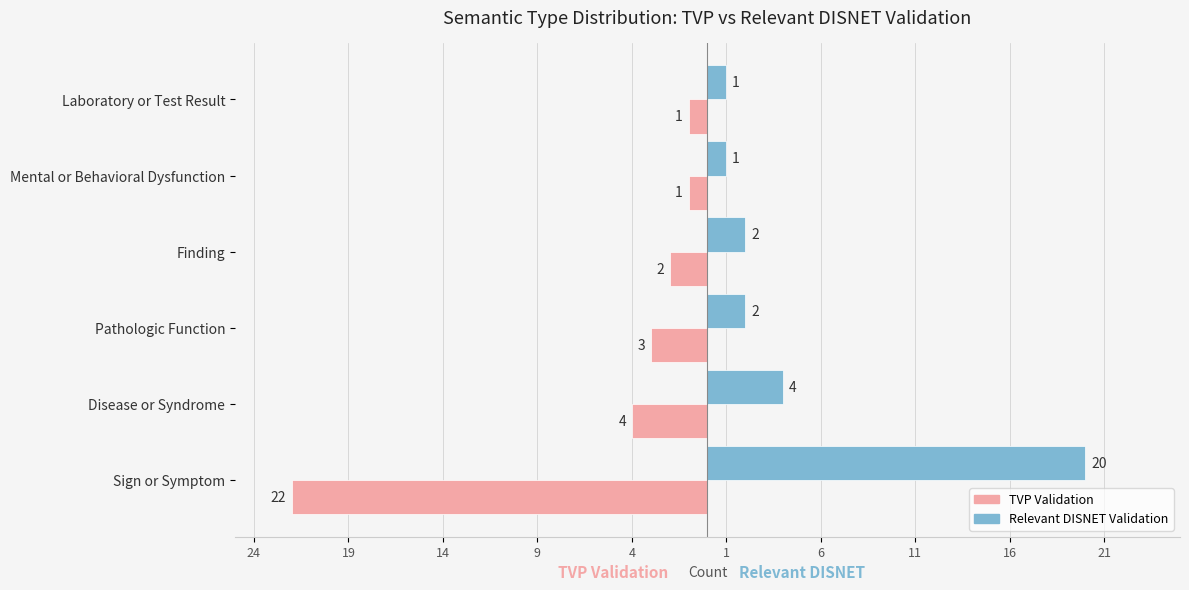

What are all the series names shown in the legend?

TVP Validation, Relevant DISNET Validation